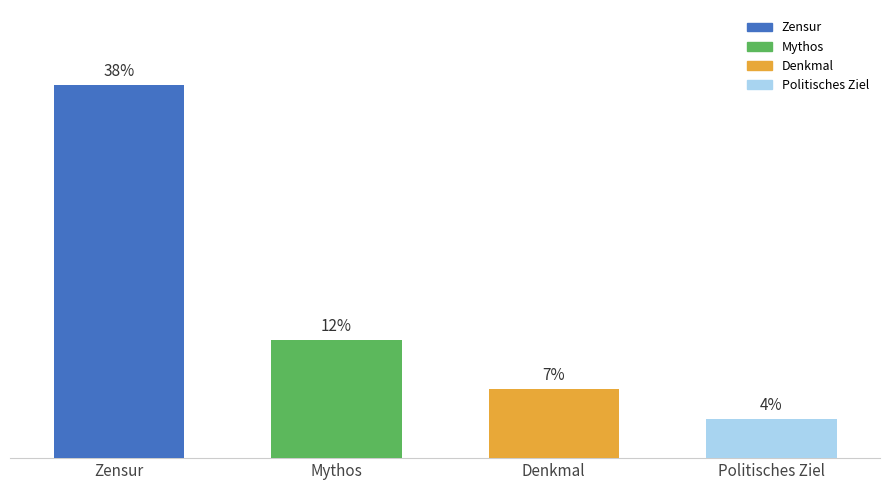

Rank the categories by value from lowest to highest.

Politisches Ziel, Denkmal, Mythos, Zensur